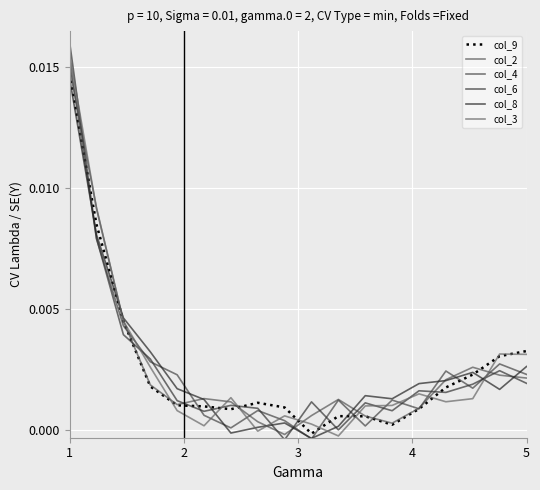

Which category has the highest value in the col_6 series?

1